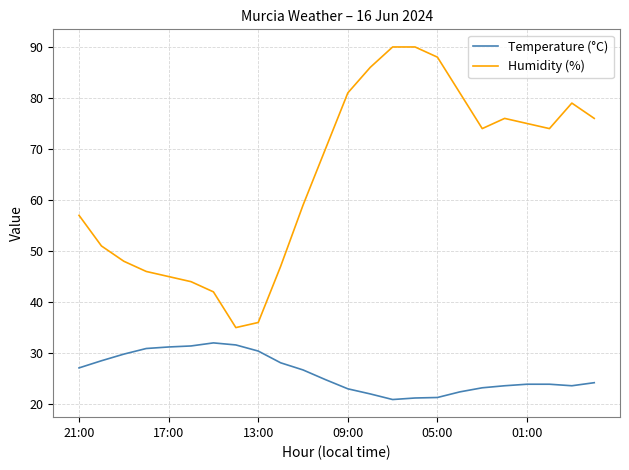

List the series in order of their peak value, highest first.

Humidity (%), Temperature (°C)